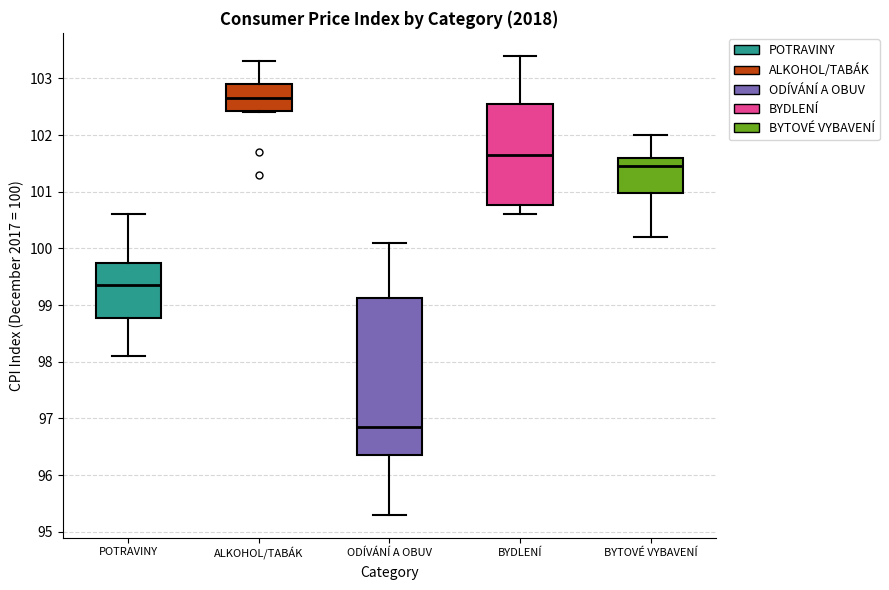

Comparing the boxes themselves (not the whiskers), which one is the tallest?

ODÍVÁNÍ A OBUV